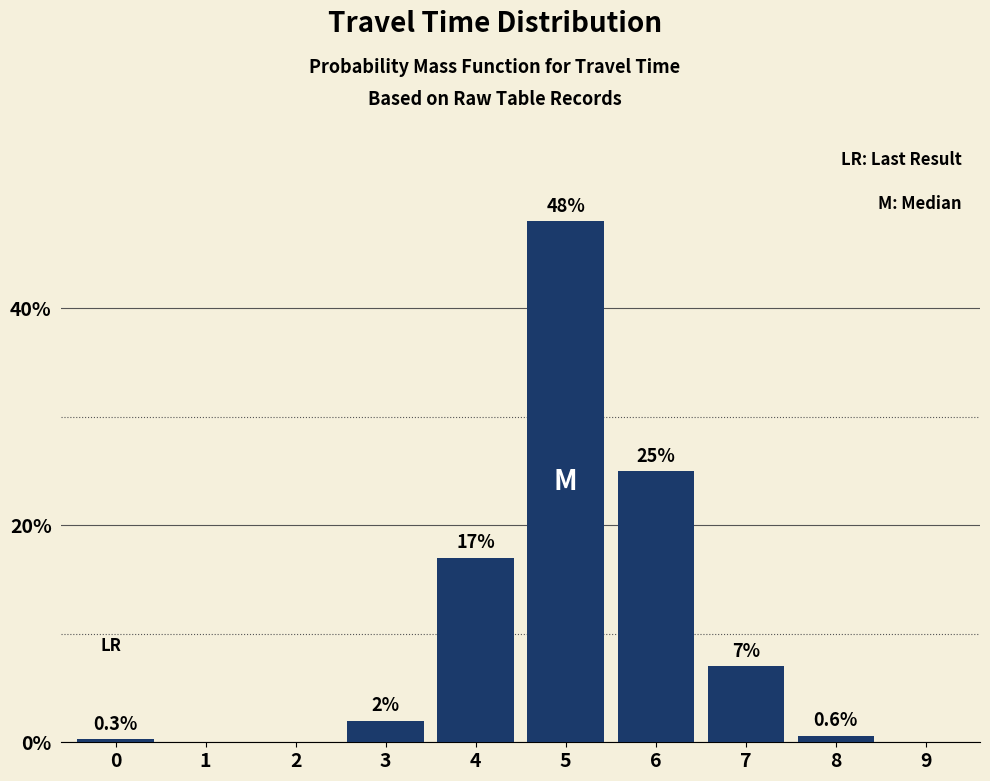

Reading left to right, extract all data points from this chart.

0=0.3	1=0.0	2=0.0	3=2.0	4=17.0	5=48.0	6=25.0	7=7.0	8=0.6	9=0.0